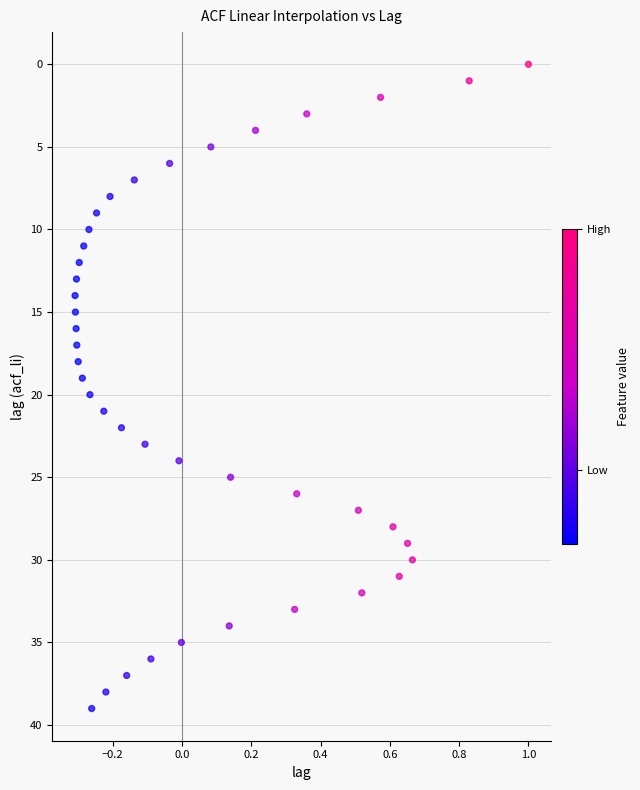

What is the range of Y values (max minus min)?

39